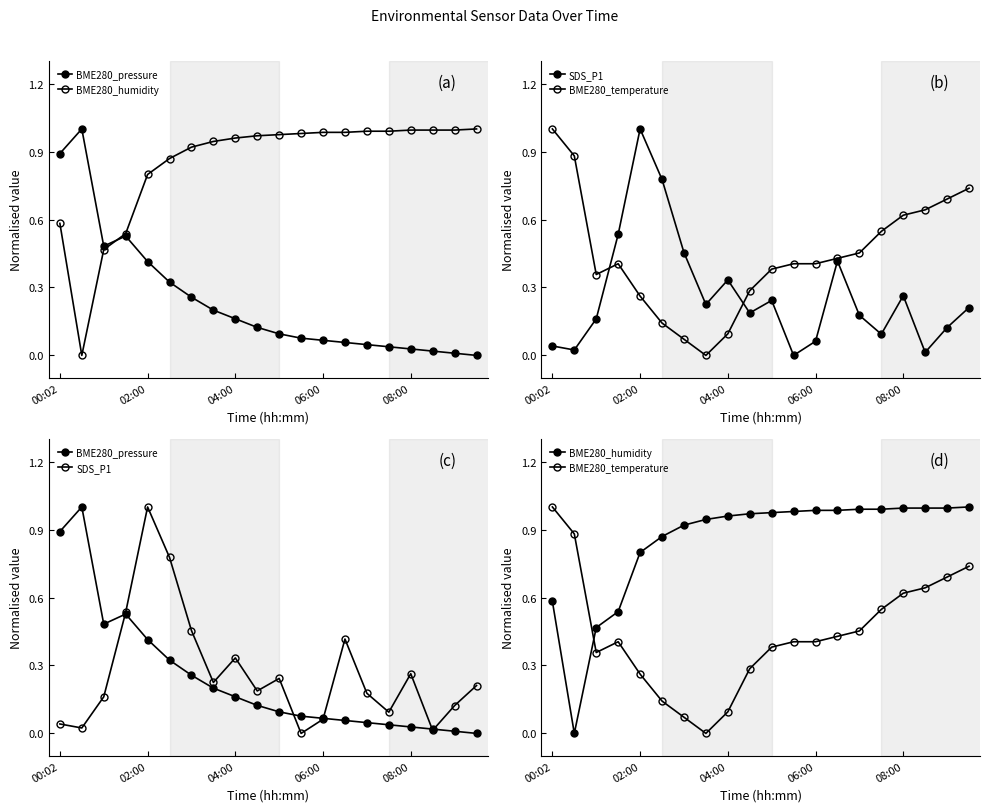

Which has a higher value, 16 or 14?

14